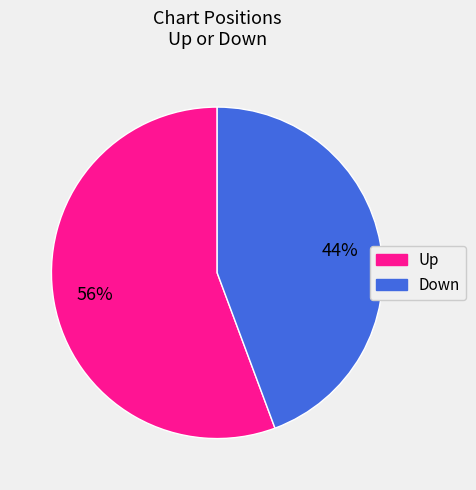

To the nearest percent, what is the average slice percentage?

50%